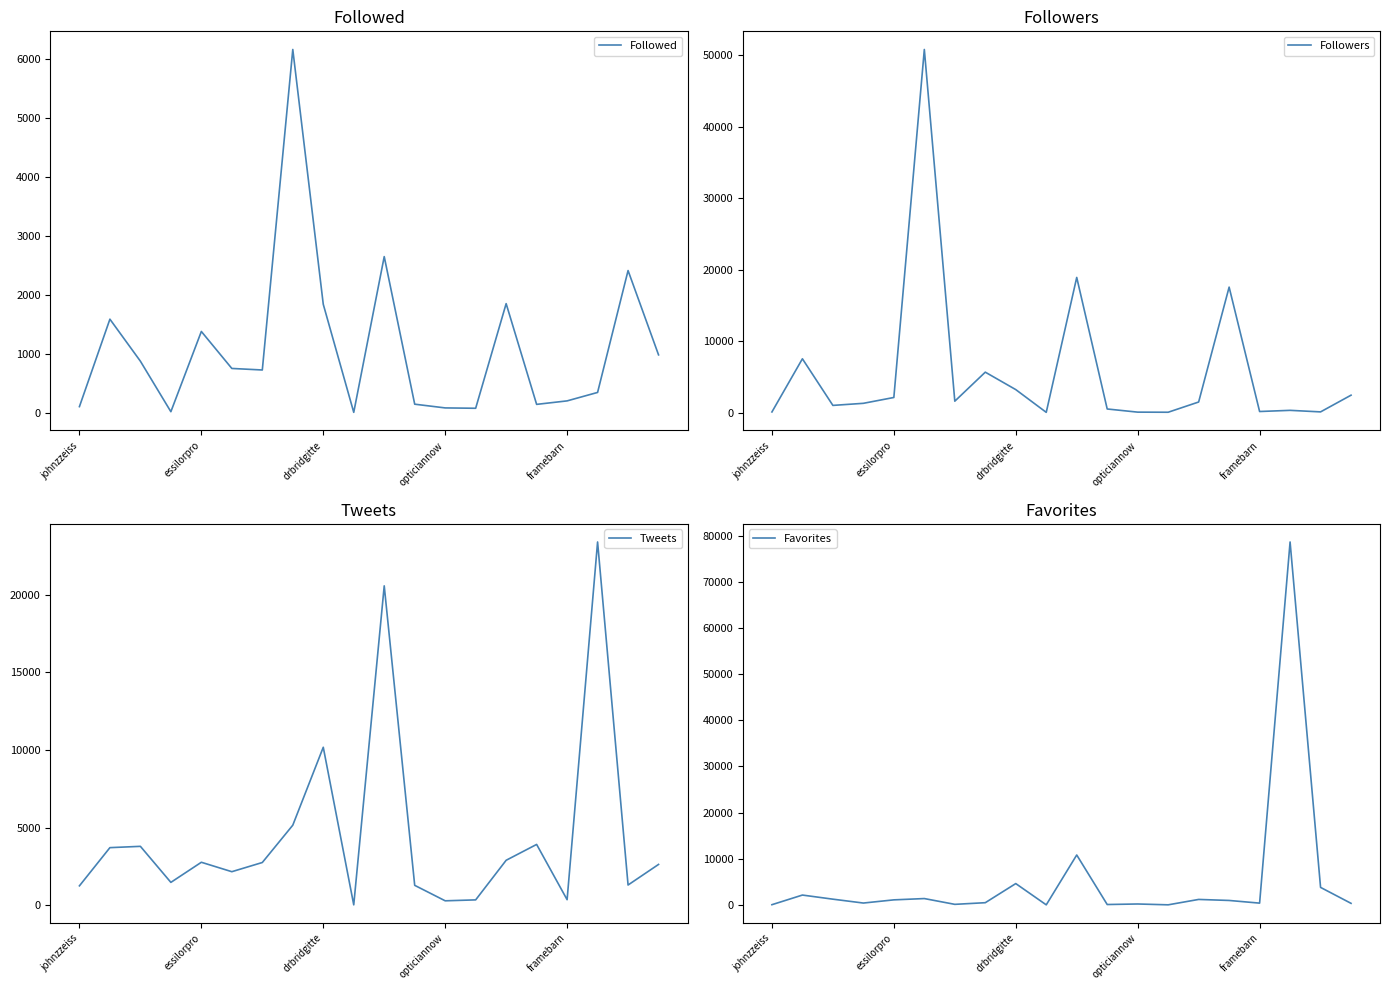

How many interior local peaks does the Followers series have?

6